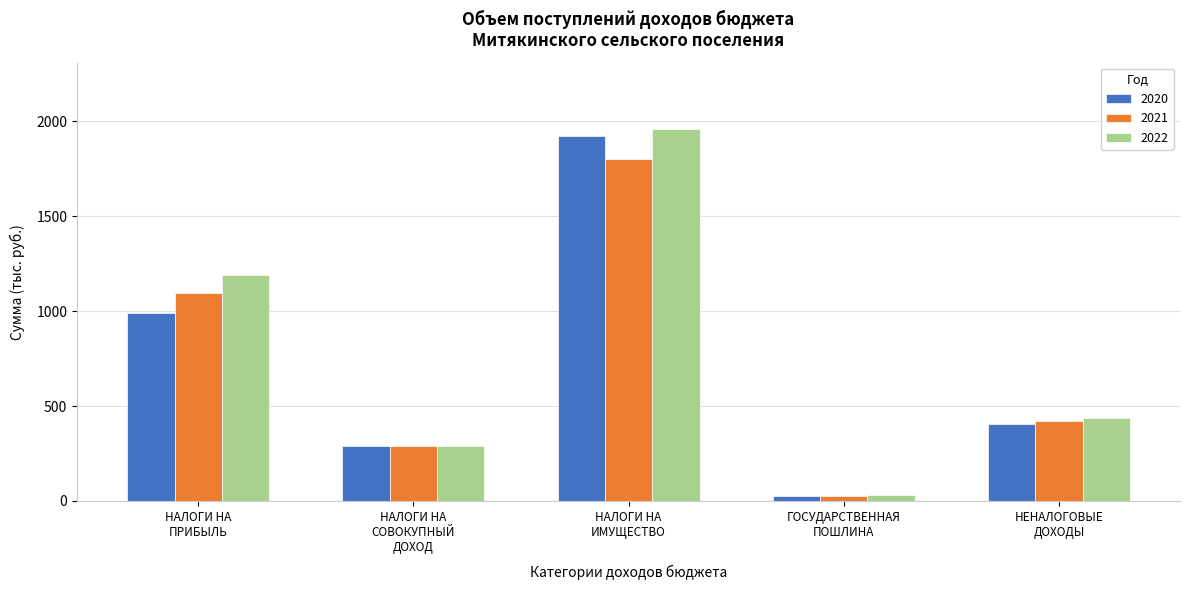

Reading left to right, what are all the values shown in this chart?

2020: 988.2	287.6	1922.6	27.2	403.9
2021: 1093.8	287.6	1801.0	28.2	420.1
2022: 1190.7	287.6	1957.7	29.4	436.9